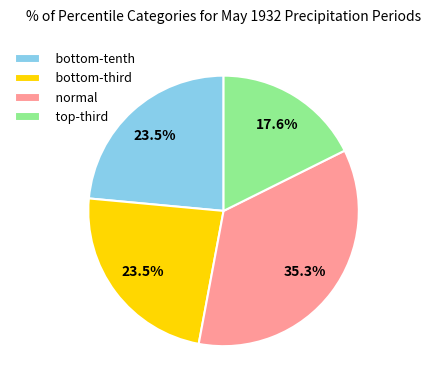

Which category has the smallest portion of the pie?

top-third